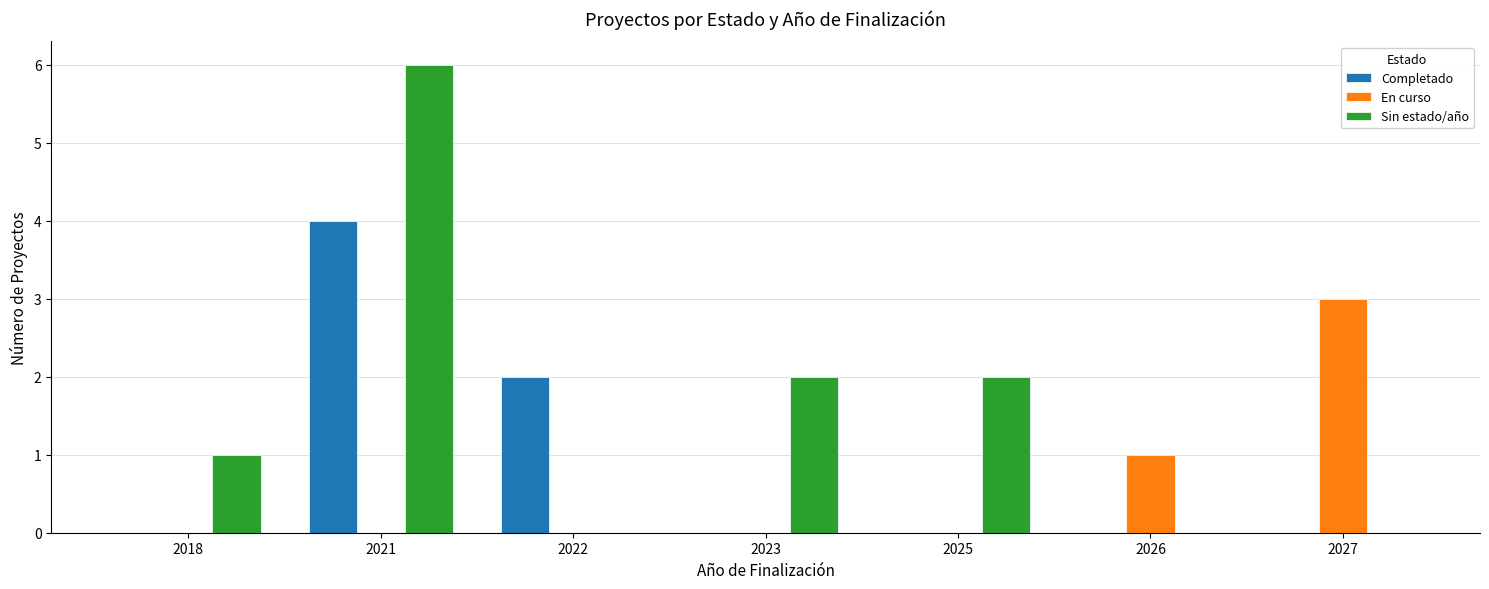

Reading left to right, list all the values displayed in this chart.

Completado: 0	4	2	0	0	0	0
En curso: 0	0	0	0	0	1	3
Sin estado/año: 1	6	0	2	2	0	0